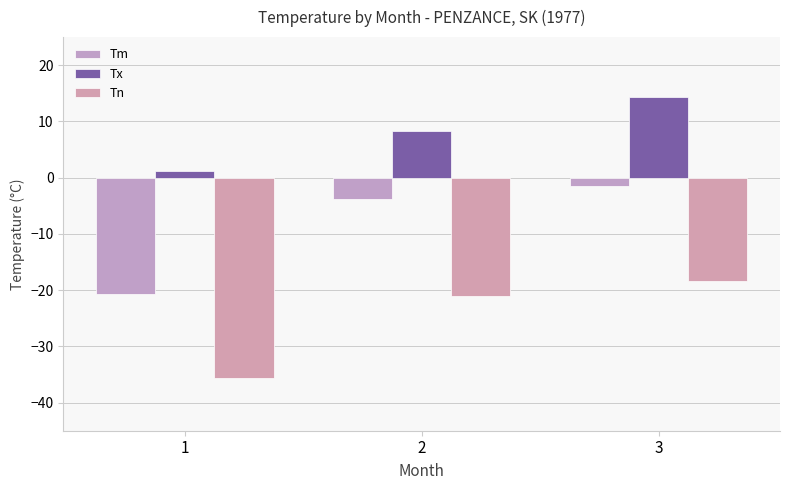

Reading right to left, what are all the values shown in this chart?

Tm: -1.5	-3.8	-20.7
Tx: 14.4	8.3	1.1
Tn: -18.3	-21.1	-35.6